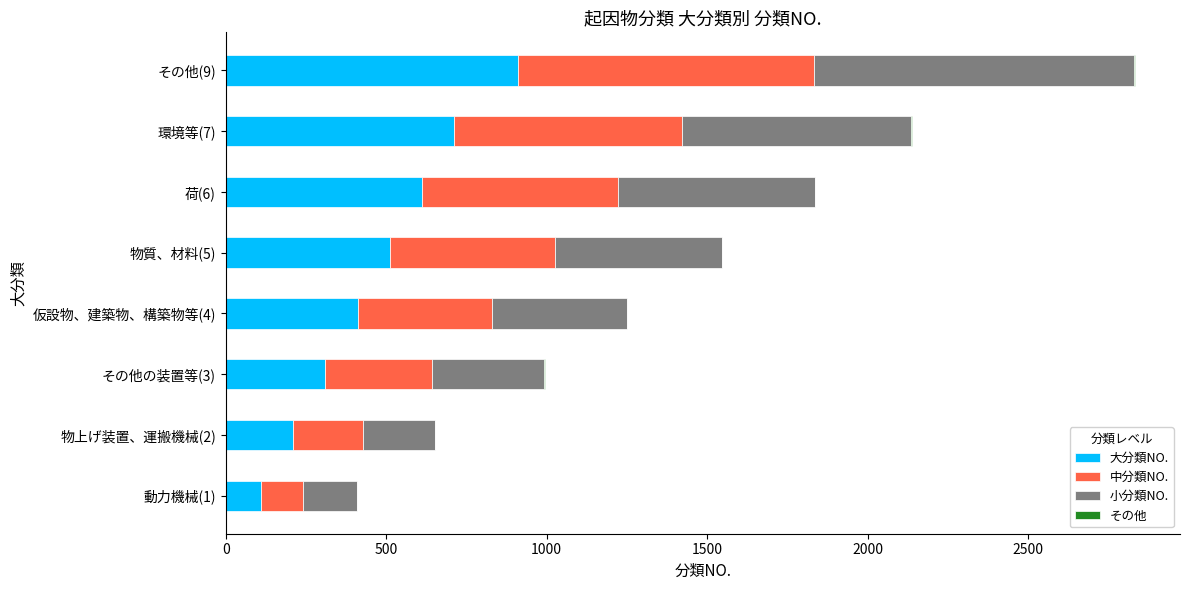

What is the sum of all 大分類NO. values?

3788